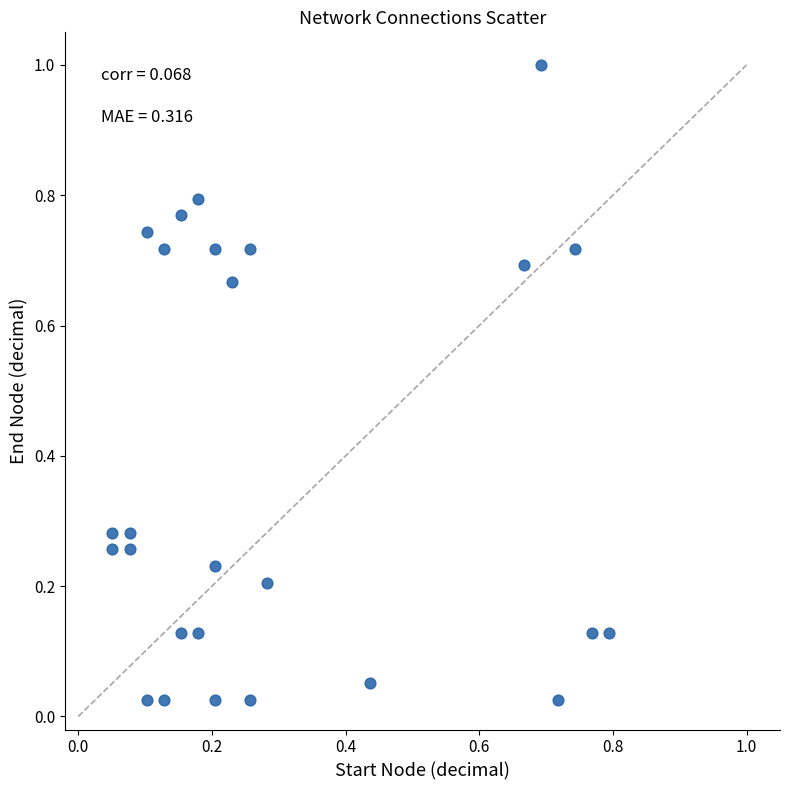

How many data points are displayed?

26